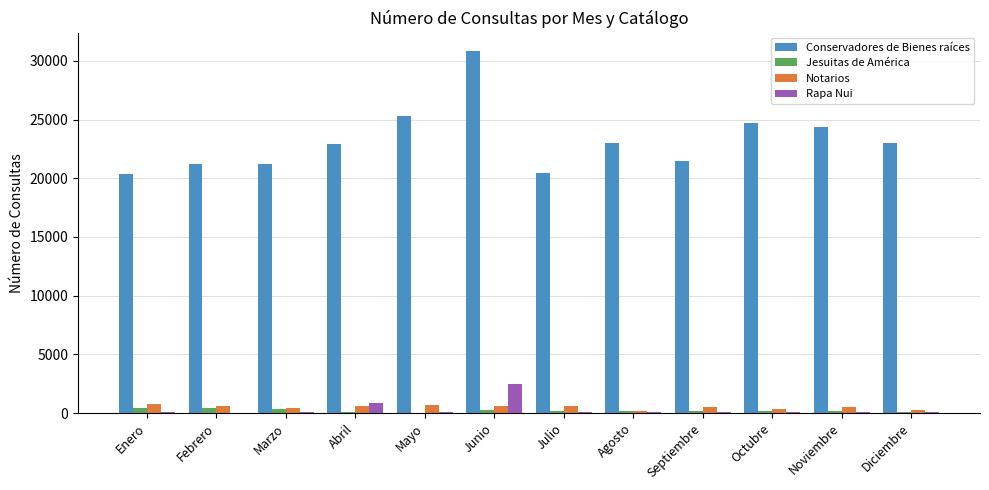

Which series changed the most between Marzo and Mayo?

Conservadores de Bienes raíces